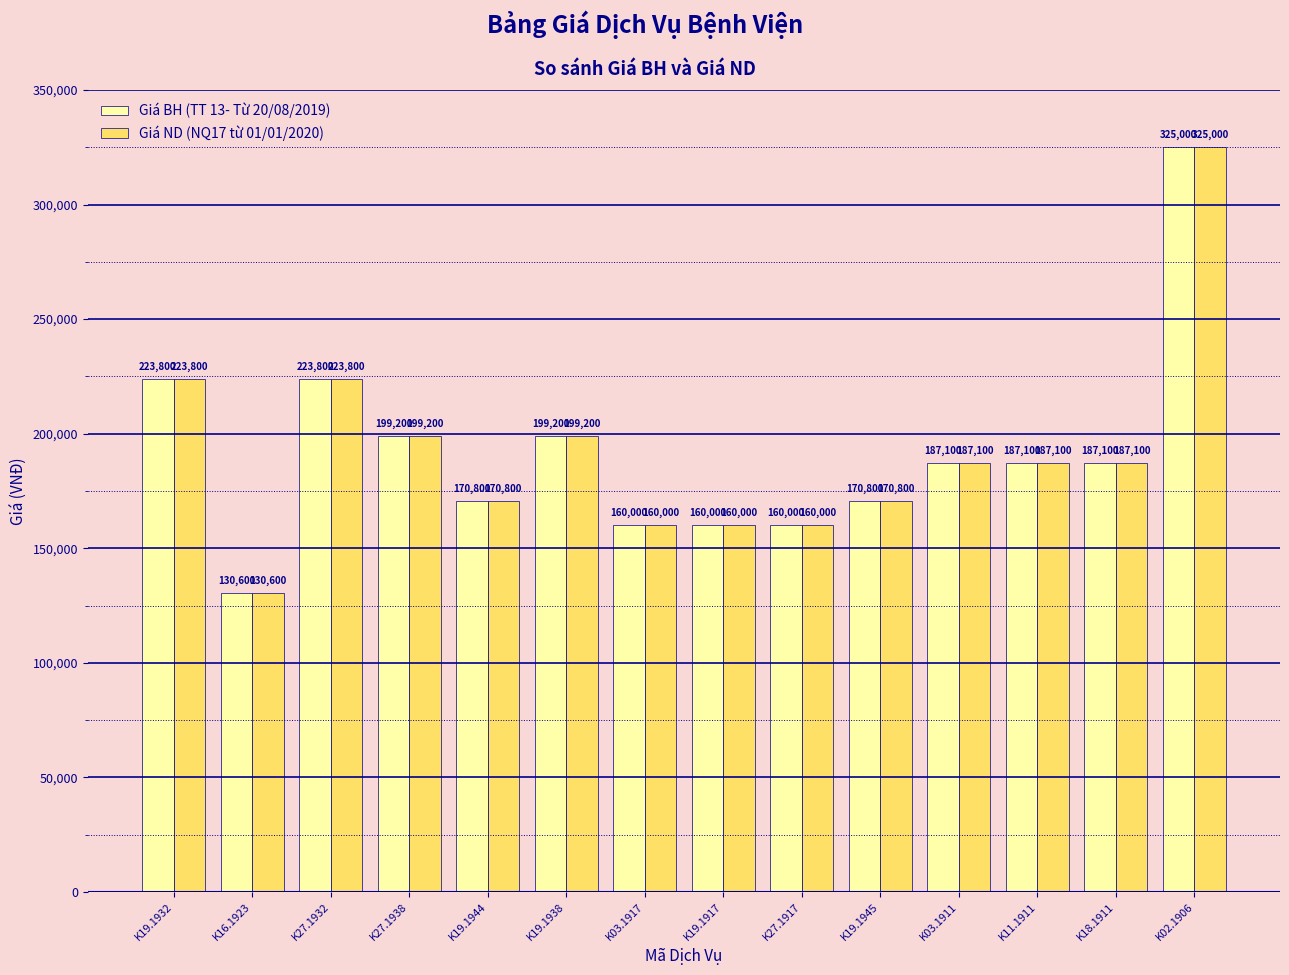

True or false: Giá BH (TT 13- Từ 20/08/2019) has a value of 85993 at K16.1923.

False